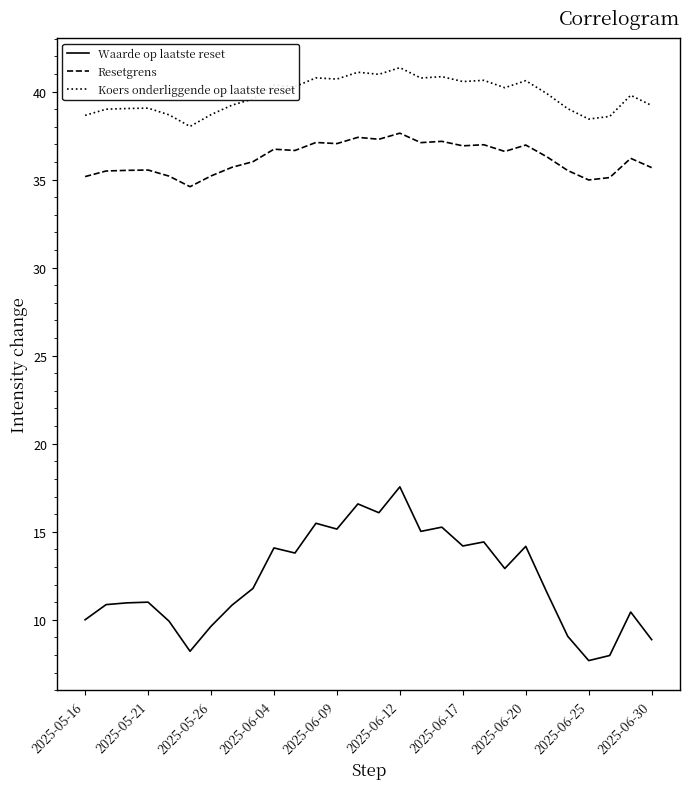

True or false: Koers onderliggende op laatste reset and Resetgrens cross at least once.

False